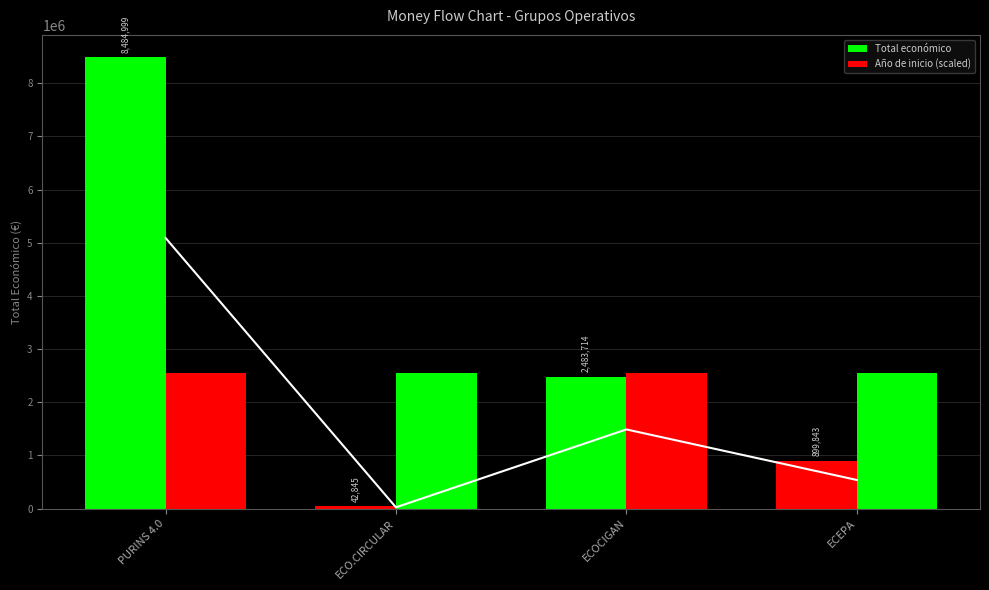

Where does the Año de inicio (scaled) series first go above 2545499?

PURINS 4.0